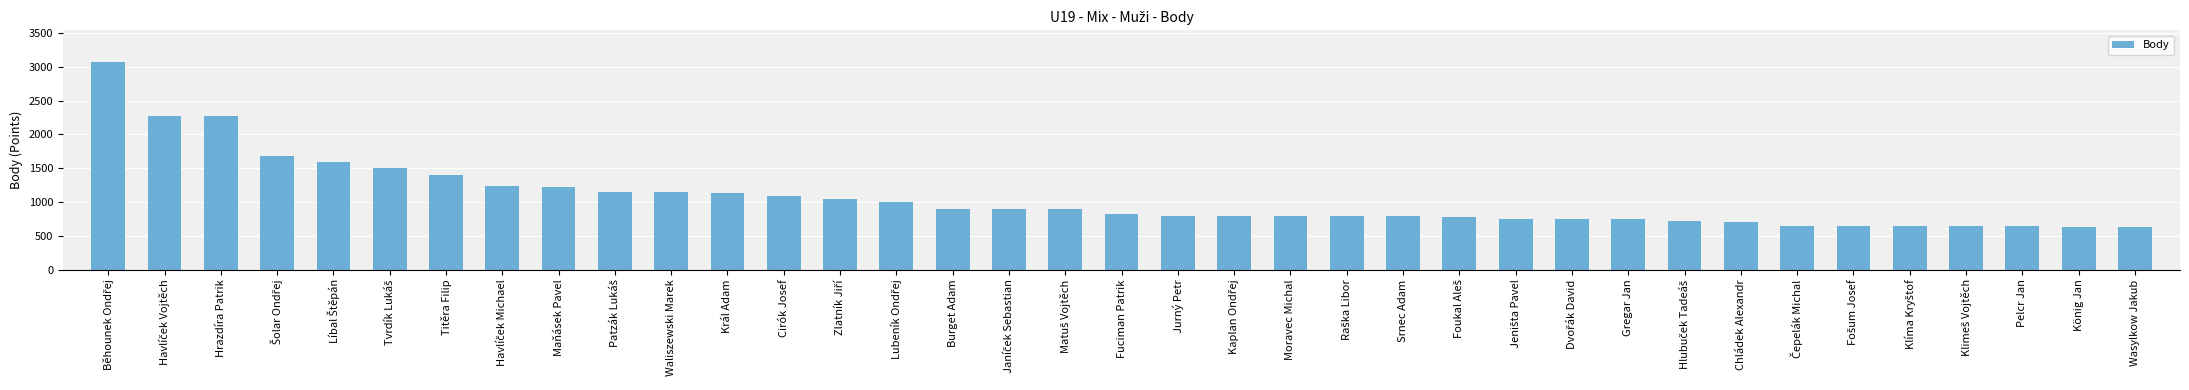

What is the value of the 16th bar from the left?

900